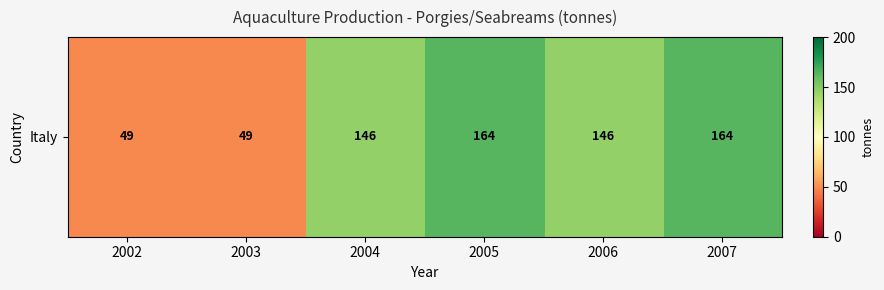

Which category has the highest value across all series?

2005